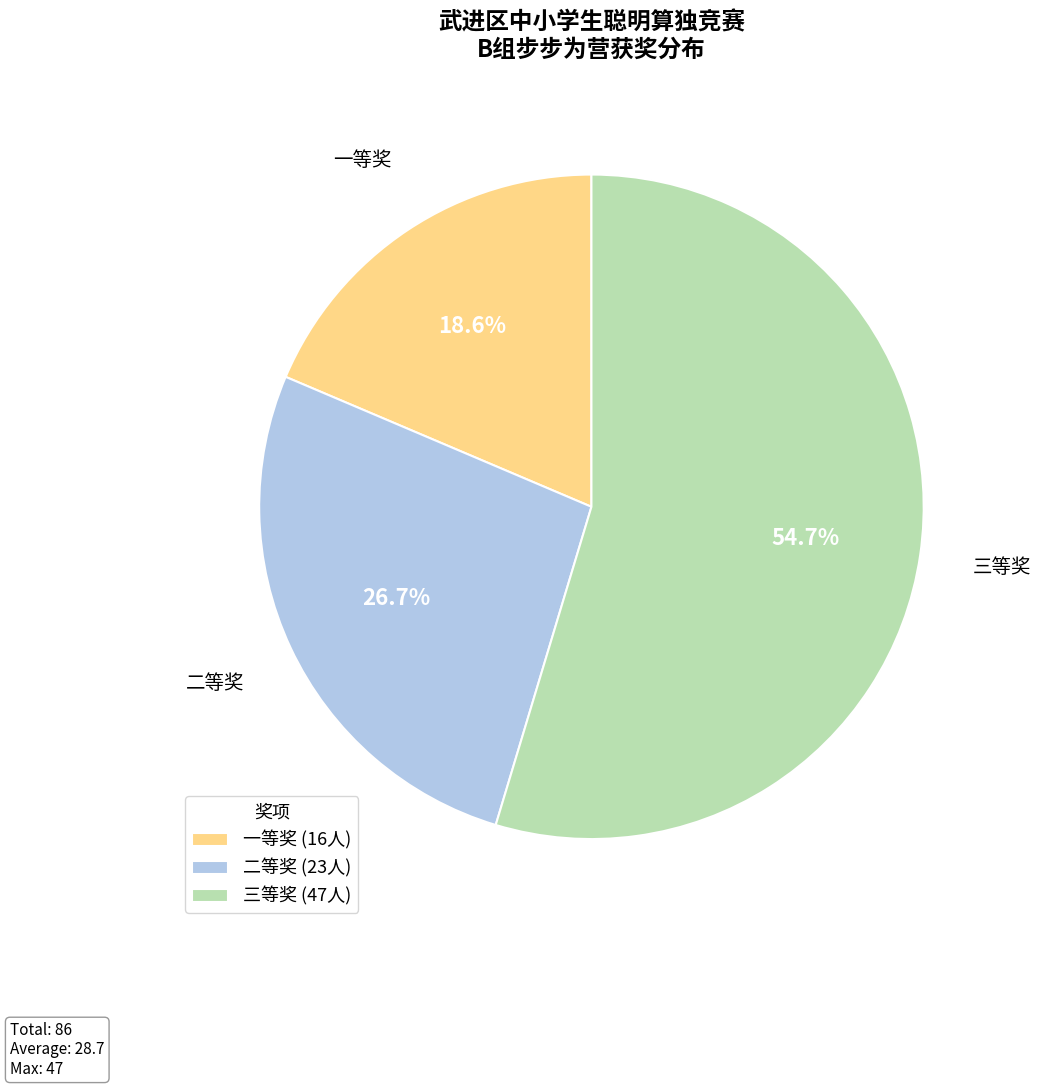

Which category has the biggest portion of the pie?

三等奖